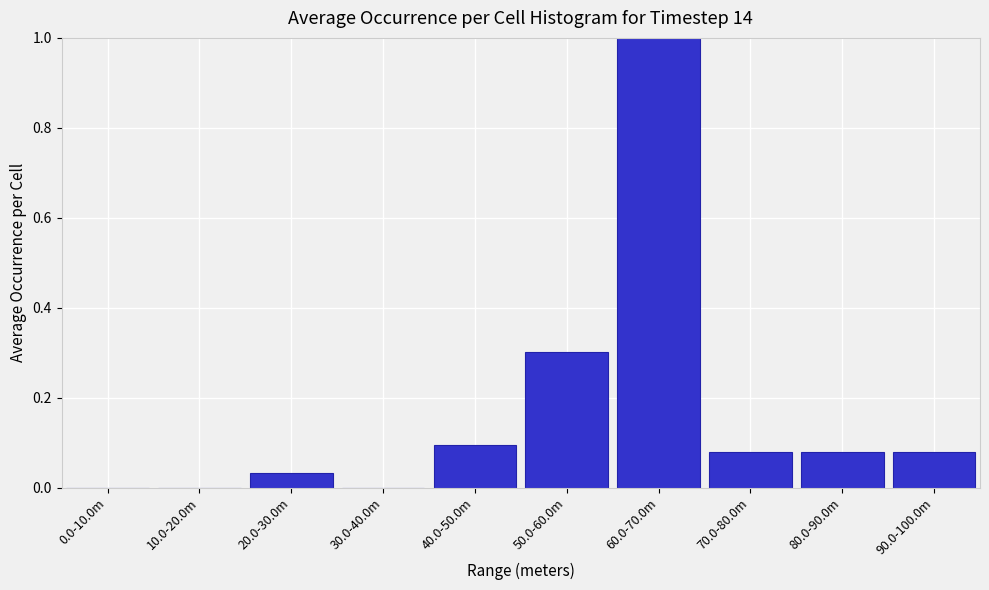

What is the sum of all values?

1.7